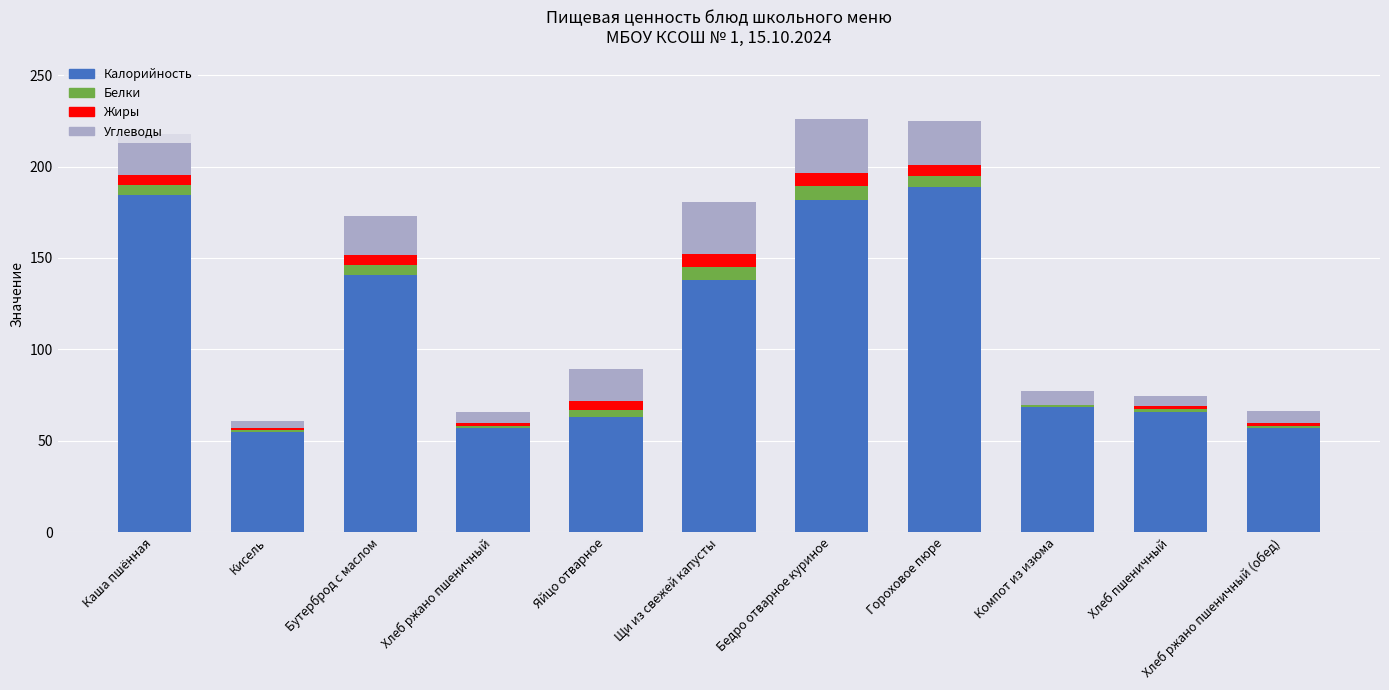

What is the sum of all Калорийность values?

1200.0